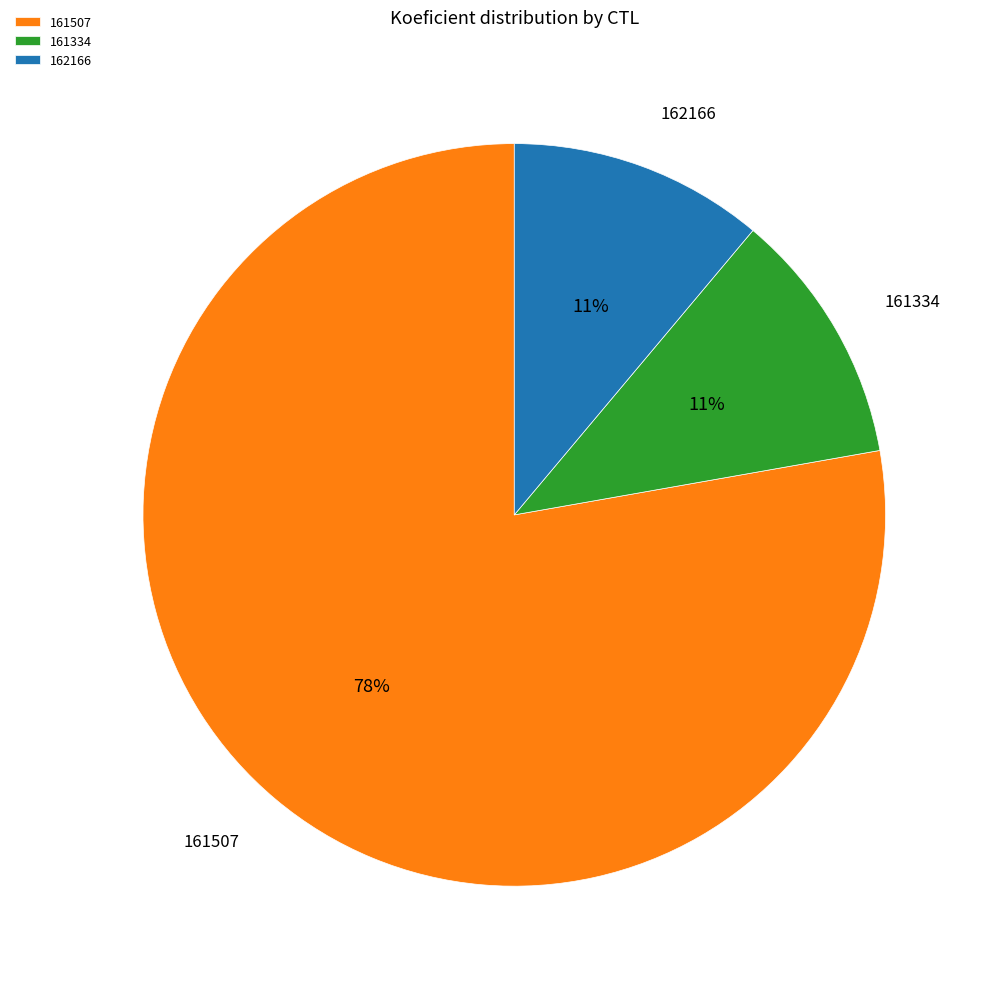

Which category accounts for the majority?

161507